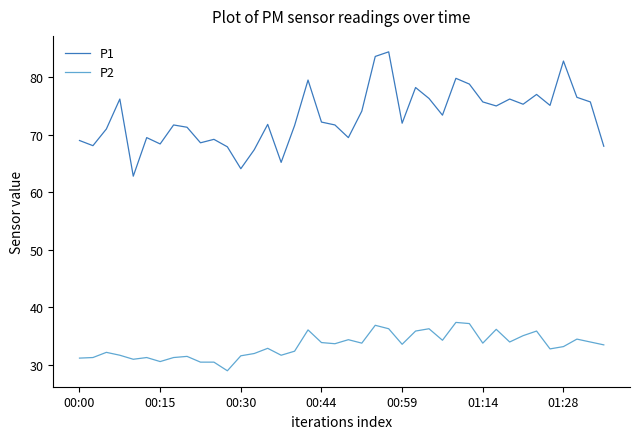

Which series has the largest total across all categories?

P1